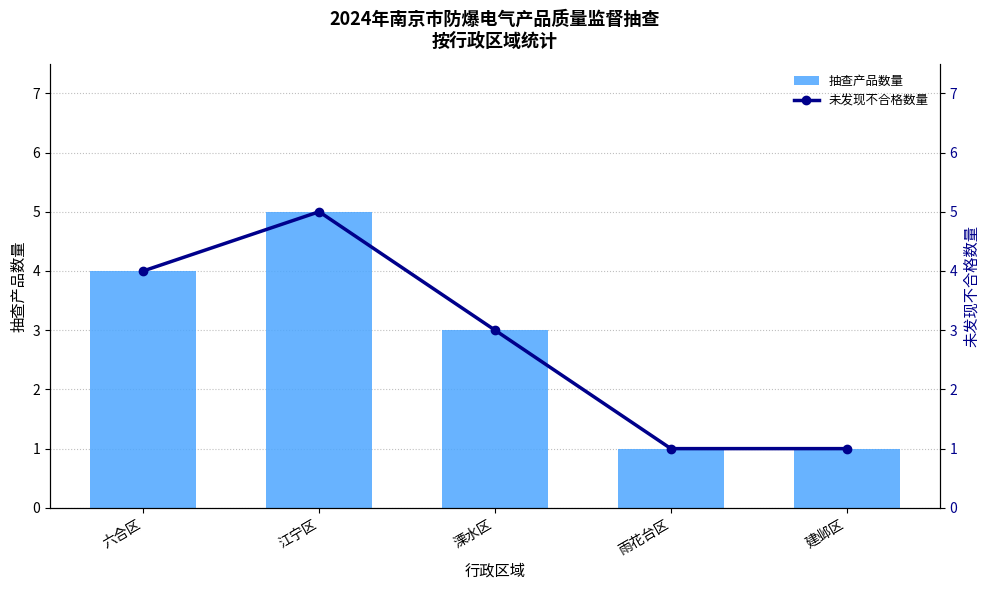

Which category has the highest value in the 未发现不合格数量 series?

江宁区